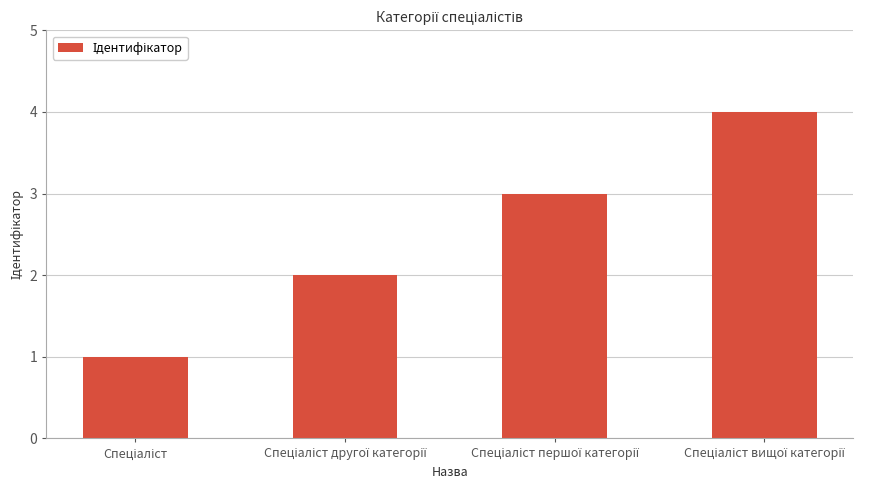

What is the sum of all values?

10